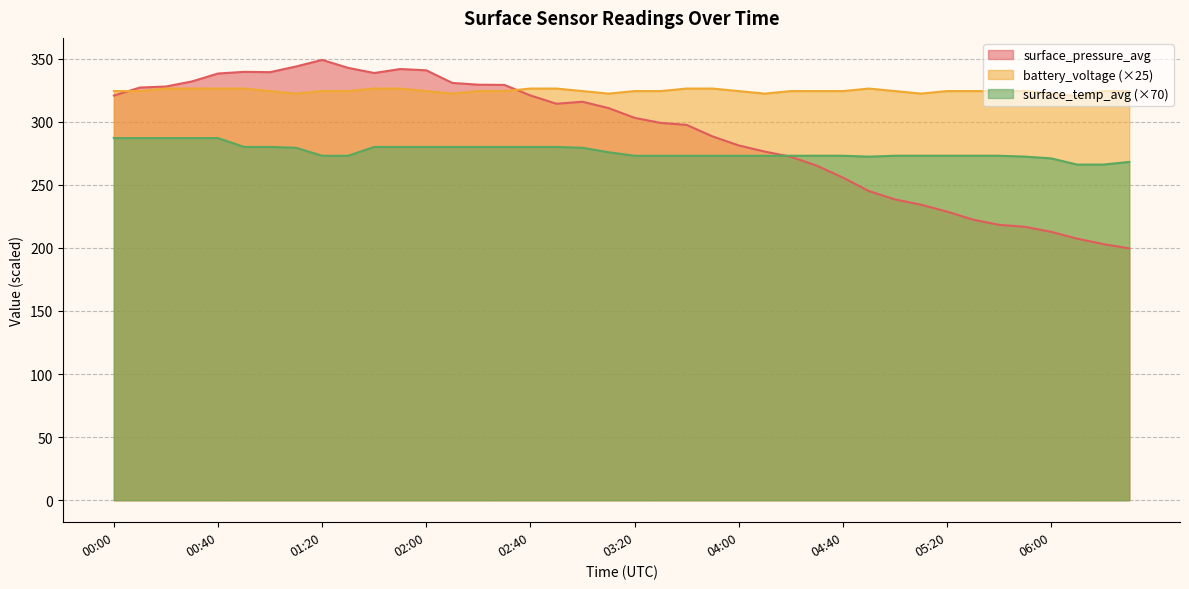

After their last crossing, which series has the higher values: surface_pressure_avg or battery_voltage?

battery_voltage